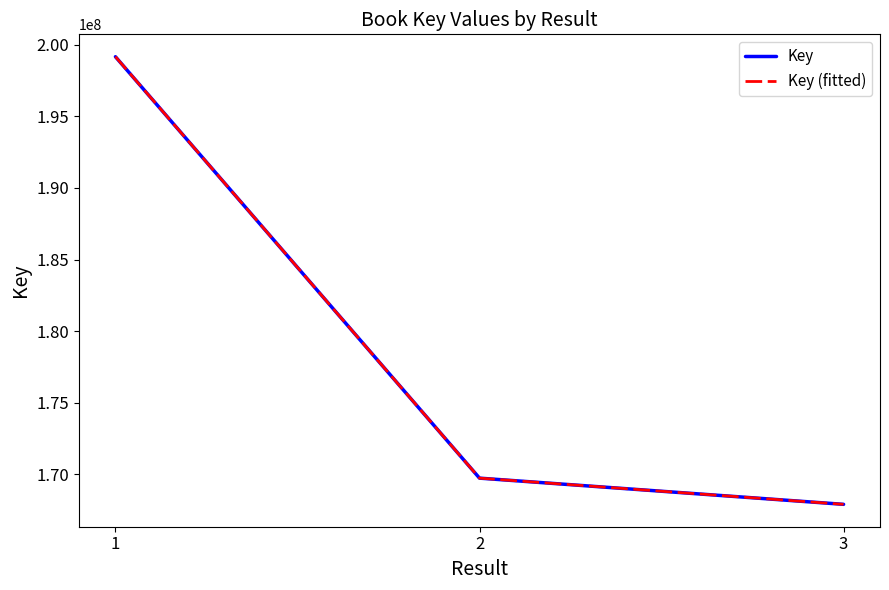

What is the difference between the Key (fitted) values at 1 and 2?

29456360